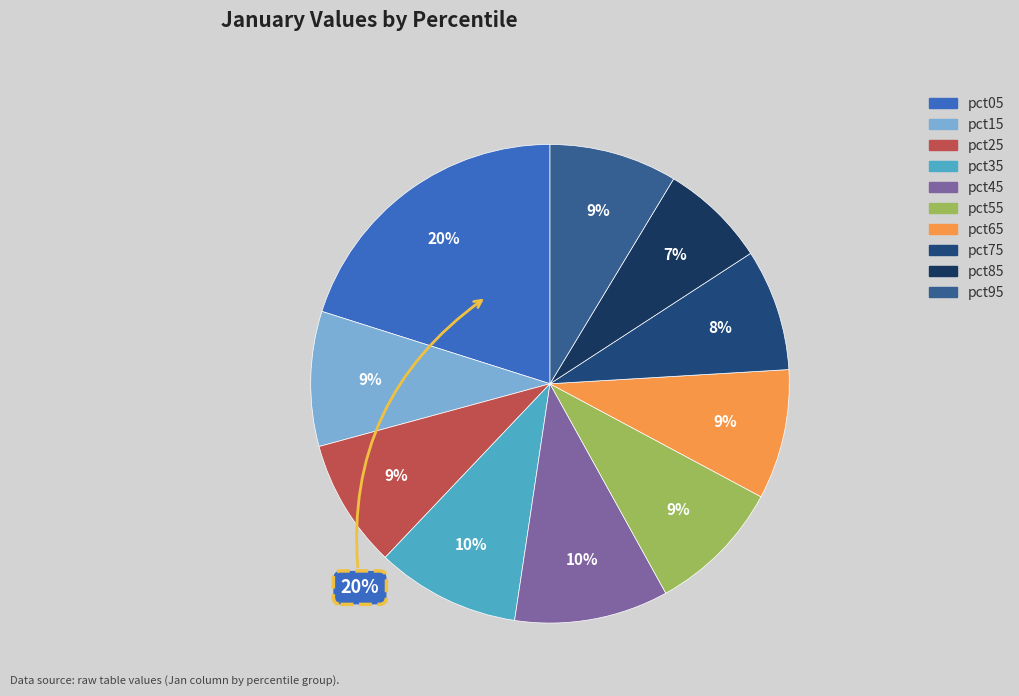

What percentage is the pct95 slice, to the nearest percent?

9%